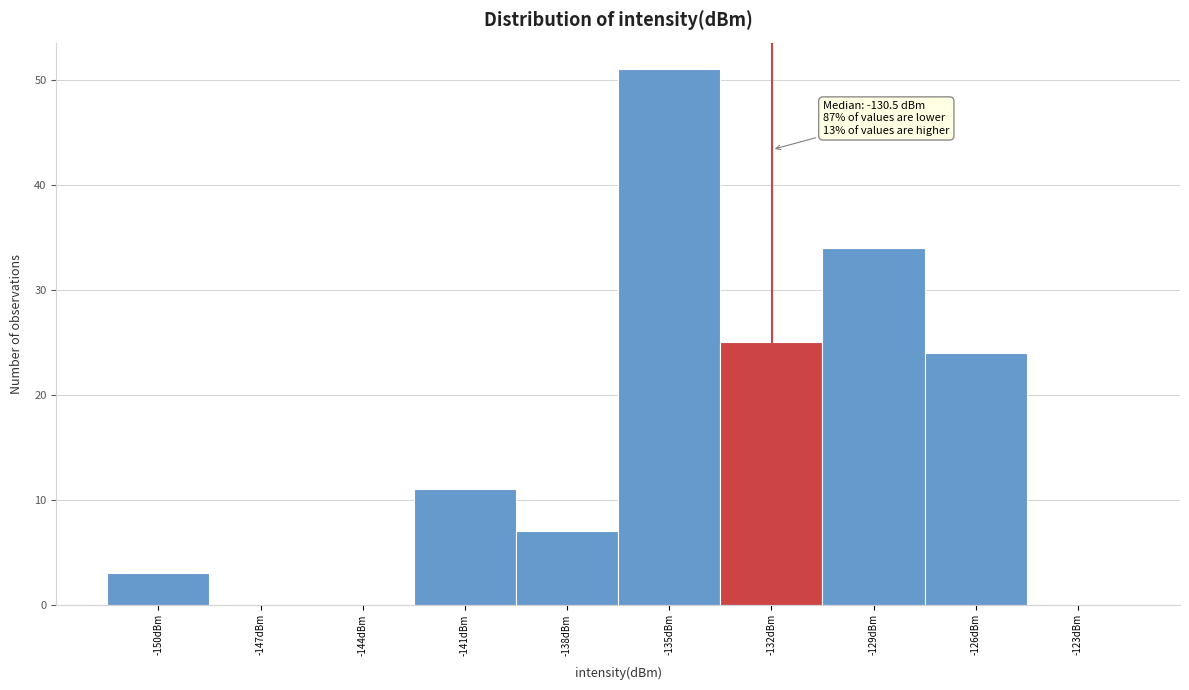

Reading left to right, what are all the values shown in this chart?

-150dBm=3	-147dBm=0	-144dBm=0	-141dBm=11	-138dBm=7	-135dBm=51	-132dBm=25	-129dBm=34	-126dBm=24	-123dBm=0